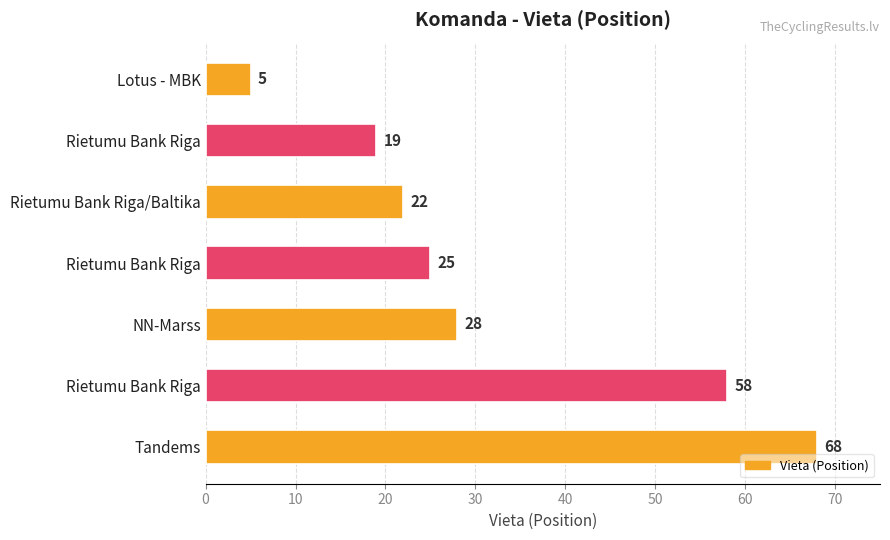

How many data points does each series have?

7